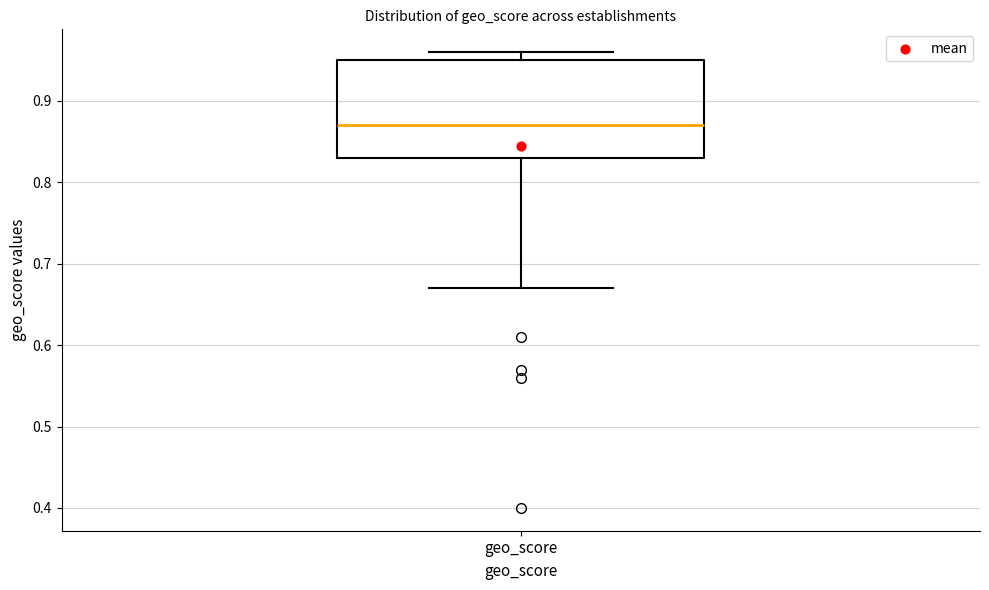

Where does the upper whisker of the box for geo_score end on the y-axis? The values are not printed on the chart, so give them approximately, as read against the axis.

0.96